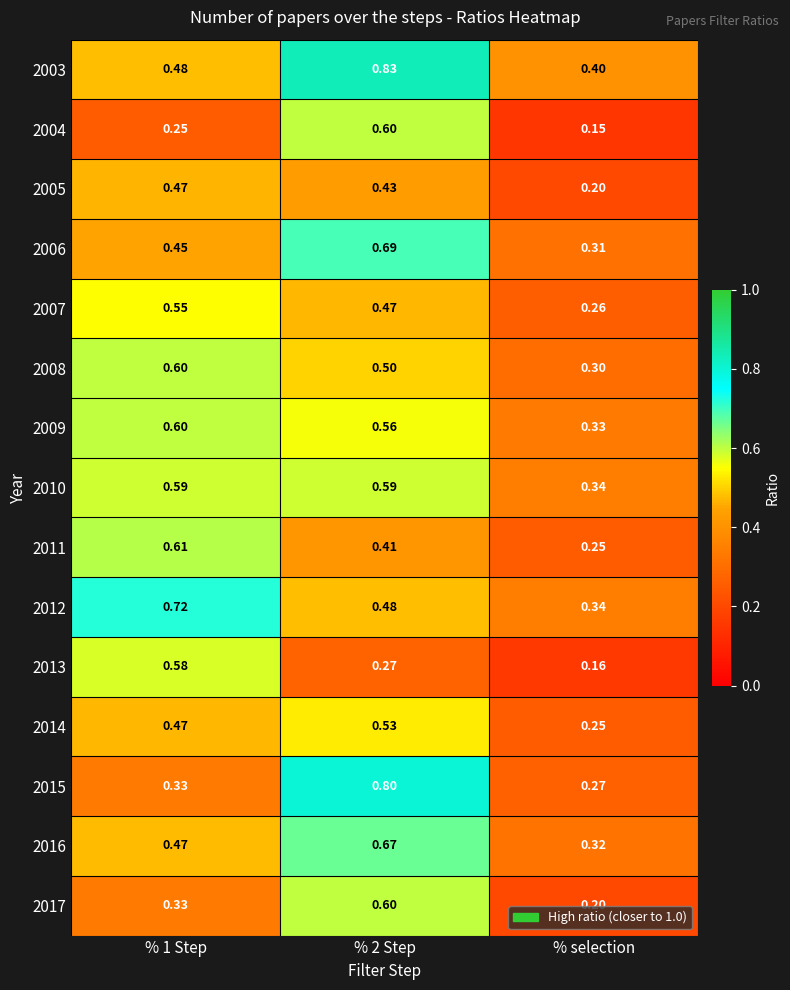

At which label is 2009 closest to 0?

% selection